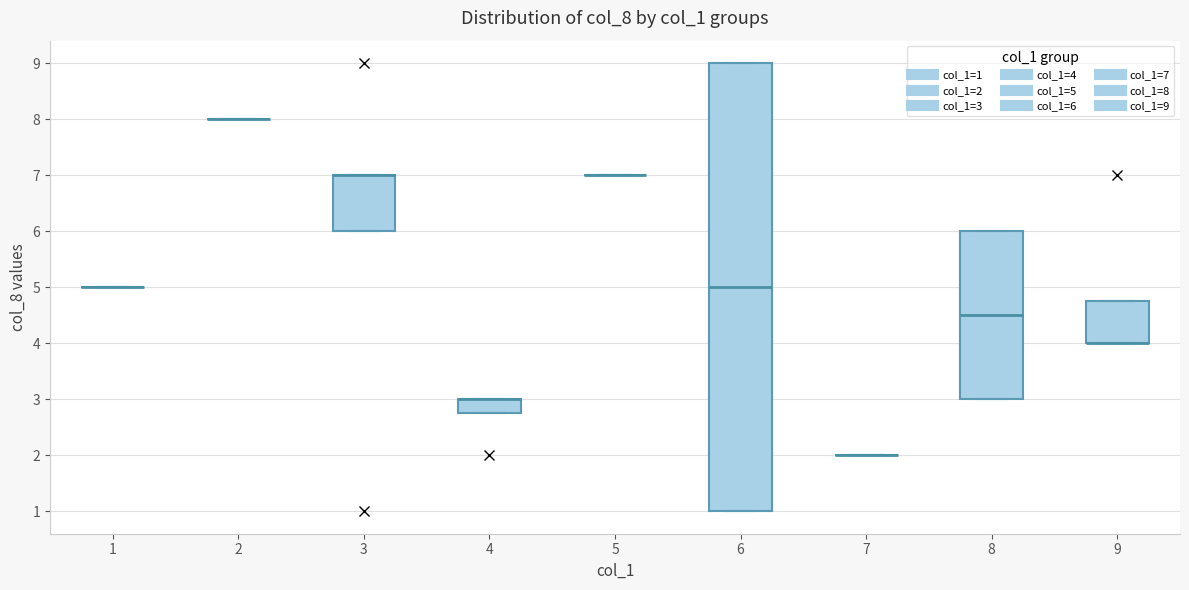

Reading left to right, transcribe this box plot: for each box, give where its median line is, the range the box spans, and where its two whiskers end, as read against the y-axis. The values are not printed on the chart, so give them approximately, as read against the axis.

1: box collapsed to a line at 5.0, whiskers 5.0 to 5.0
2: box collapsed to a line at 8.0, whiskers 8.0 to 8.0
3: median 7.0 (drawn on the box's upper edge), box 6.0 to 7.0, whiskers 6.0 to 7.0
4: median 3.0 (drawn on the box's upper edge), box 2.8 to 3.0, whiskers 2.8 to 3.0
5: box collapsed to a line at 7.0, whiskers 7.0 to 7.0
6: median 5.0, box 1.0 to 9.0, whiskers 1.0 to 9.0
7: box collapsed to a line at 2.0, whiskers 2.0 to 2.0
8: median 4.5, box 3.0 to 6.0, whiskers 3.0 to 6.0
9: median 4.0 (drawn on the box's lower edge), box 4.0 to 4.8, whiskers 4.0 to 4.8